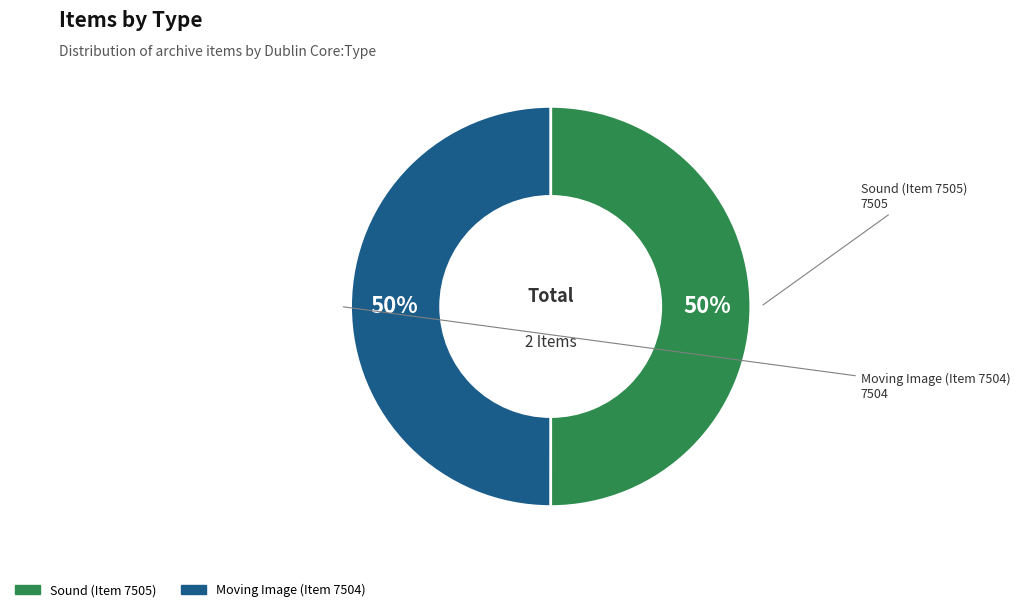

How many segments does this pie chart have?

2